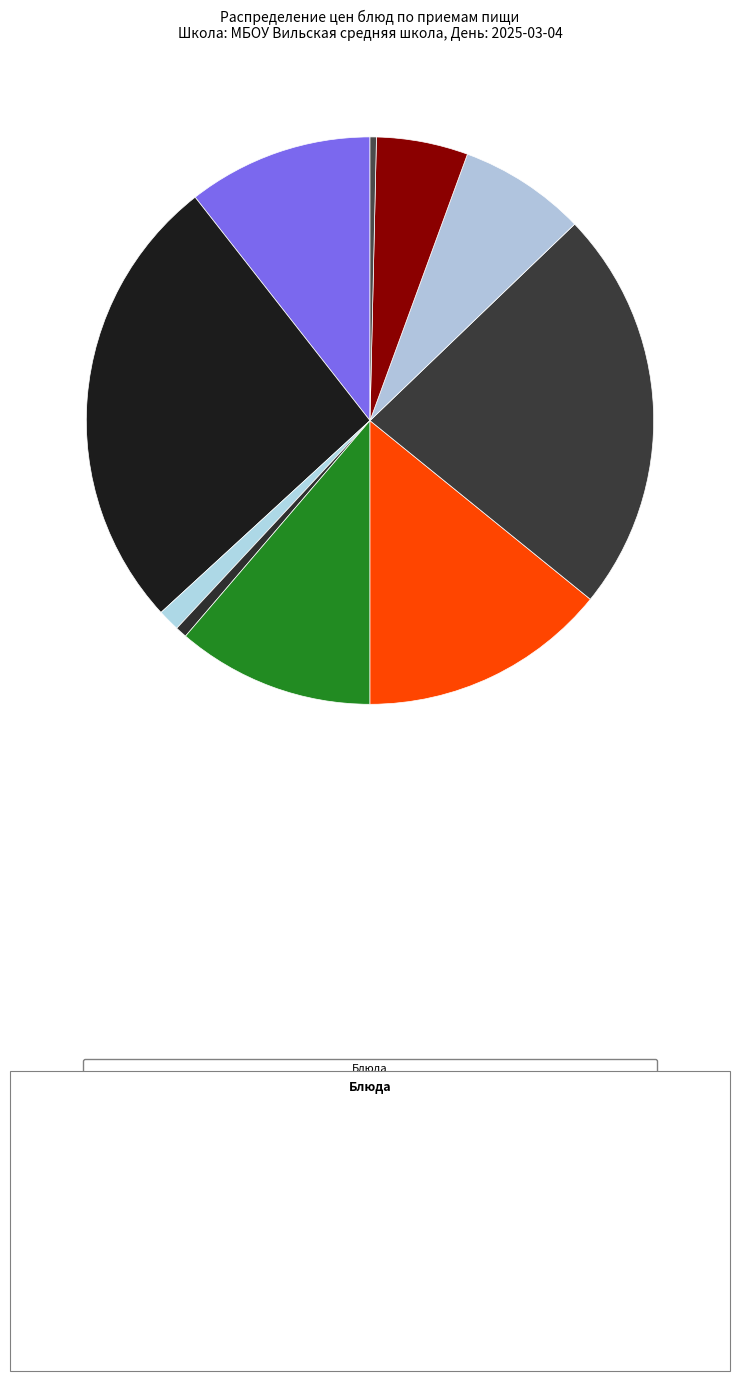

Count the number of slices in the pie.

10